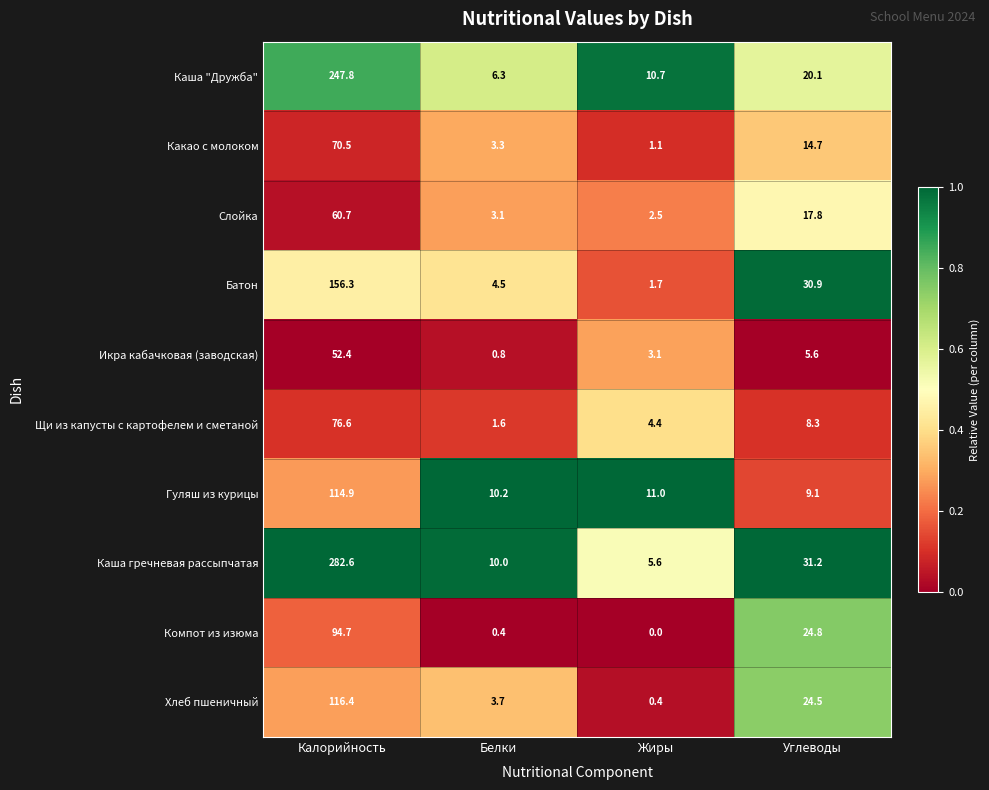

Read the Слойка value at Углеводы.

17.8